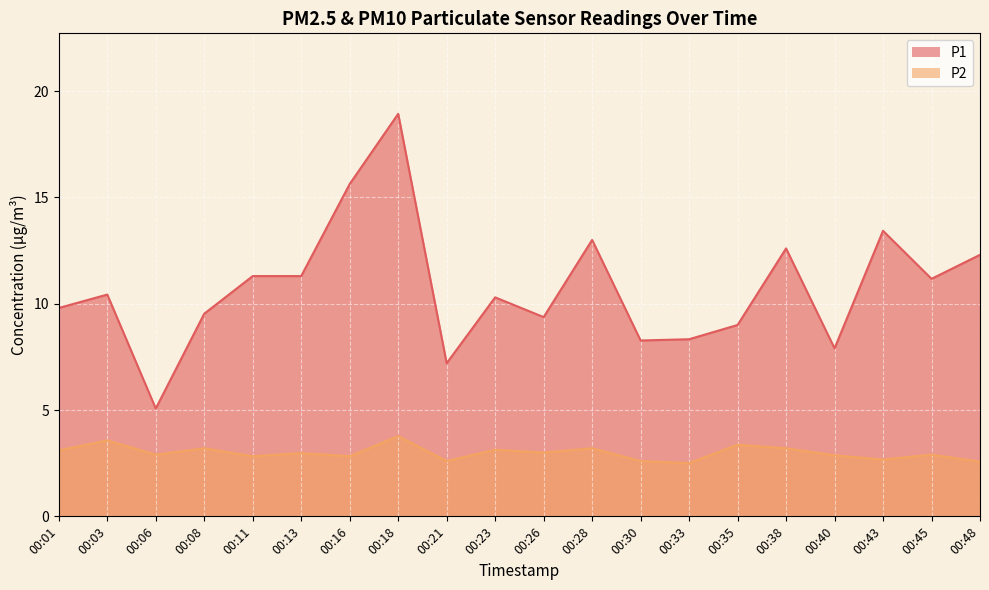

True or false: P1 and P2 cross at least once.

False